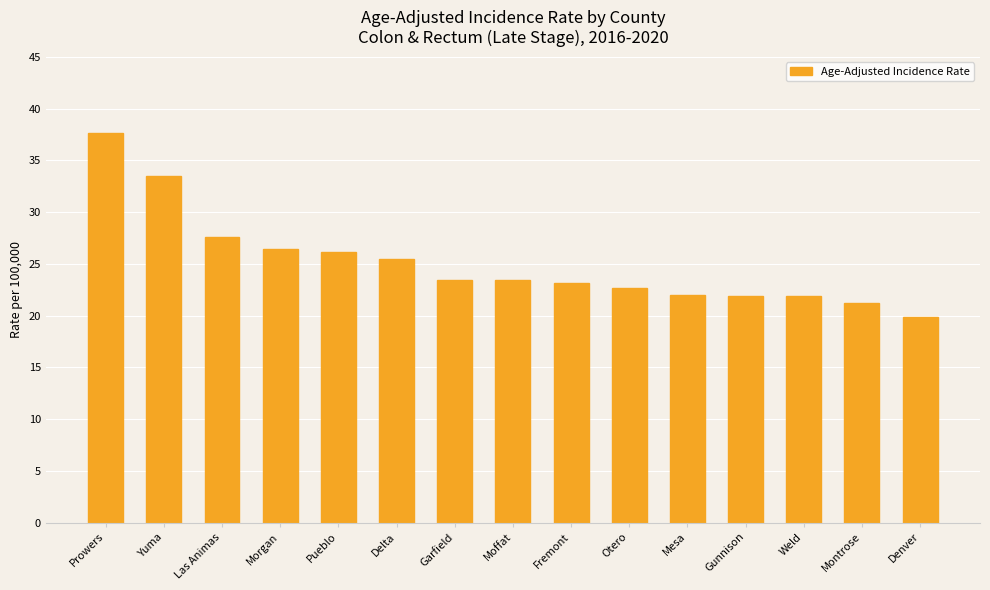

Is it true that the value at Las Animas is 42.9?

False